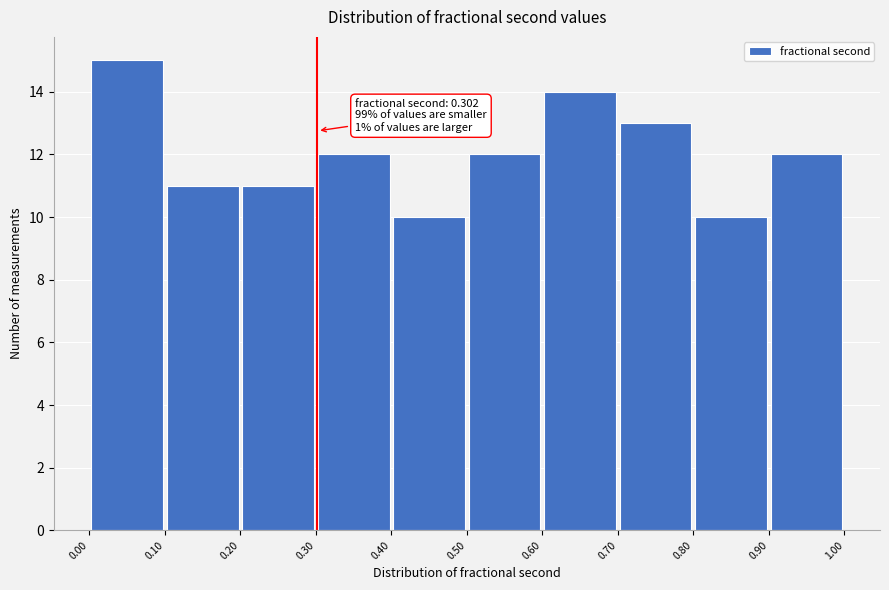

Which range on the x-axis has the tallest bar?

0.00 to 0.10